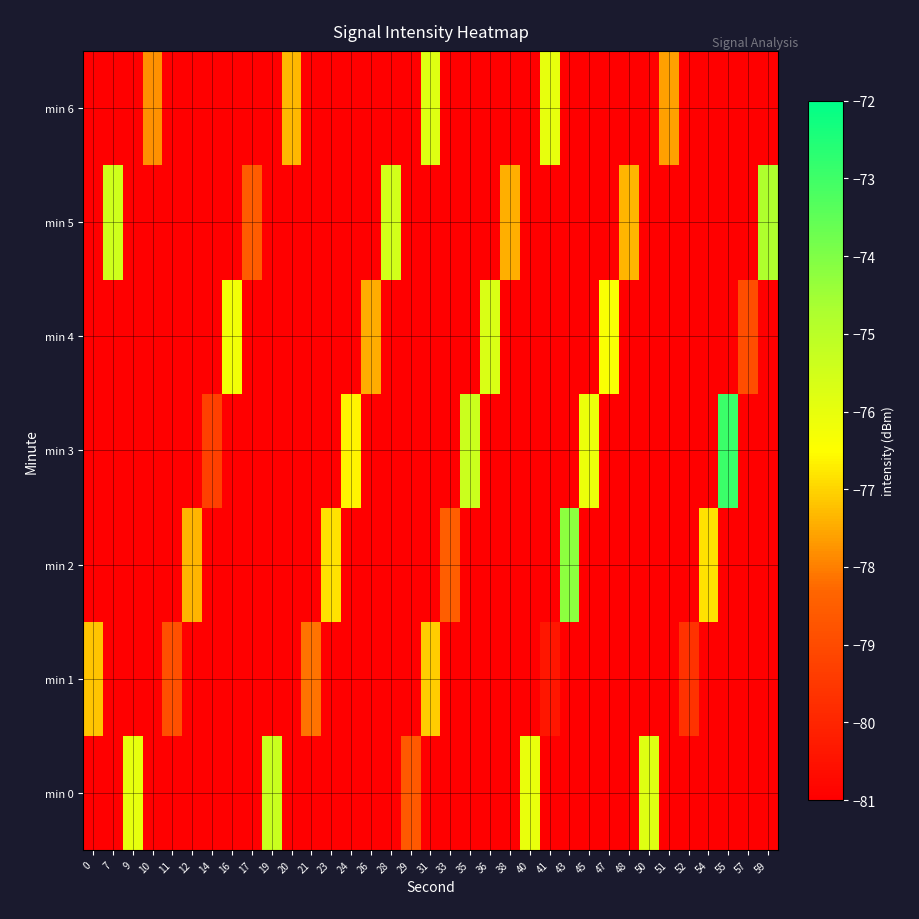

Reading left to right, transcribe all the data shown in this chart.

min 0: 0=-81.0	7=-81.0	9=-76.0	10=-81.0	11=-81.0	12=-81.0	14=-81.0	16=-81.0	17=-81.0	19=-75.3	20=-81.0	21=-81.0	23=-81.0	24=-81.0	26=-81.0	28=-81.0	29=-78.6	31=-81.0	33=-81.0	35=-81.0	36=-81.0	38=-81.0	40=-76.0	41=-81.0	43=-81.0	45=-81.0	47=-81.0	48=-81.0	50=-75.8	51=-81.0	52=-81.0	54=-81.0	55=-81.0	57=-81.0	59=-81.0
min 1: 0=-77.2	7=-81.0	9=-81.0	10=-81.0	11=-78.9	12=-81.0	14=-81.0	16=-81.0	17=-81.0	19=-81.0	20=-81.0	21=-78.2	23=-81.0	24=-81.0	26=-81.0	28=-81.0	29=-81.0	31=-77.1	33=-81.0	35=-81.0	36=-81.0	38=-81.0	40=-81.0	41=-80.4	43=-81.0	45=-81.0	47=-81.0	48=-81.0	50=-81.0	51=-81.0	52=-79.6	54=-81.0	55=-81.0	57=-81.0	59=-81.0
min 2: 0=-81.0	7=-81.0	9=-81.0	10=-81.0	11=-81.0	12=-77.4	14=-81.0	16=-81.0	17=-81.0	19=-81.0	20=-81.0	21=-81.0	23=-76.8	24=-81.0	26=-81.0	28=-81.0	29=-81.0	31=-81.0	33=-78.5	35=-81.0	36=-81.0	38=-81.0	40=-81.0	41=-81.0	43=-74.2	45=-81.0	47=-81.0	48=-81.0	50=-81.0	51=-81.0	52=-81.0	54=-76.8	55=-81.0	57=-81.0	59=-81.0
min 3: 0=-81.0	7=-81.0	9=-81.0	10=-81.0	11=-81.0	12=-81.0	14=-79.3	16=-81.0	17=-81.0	19=-81.0	20=-81.0	21=-81.0	23=-81.0	24=-76.6	26=-81.0	28=-81.0	29=-81.0	31=-81.0	33=-81.0	35=-75.3	36=-81.0	38=-81.0	40=-81.0	41=-81.0	43=-81.0	45=-76.1	47=-81.0	48=-81.0	50=-81.0	51=-81.0	52=-81.0	54=-81.0	55=-72.9	57=-81.0	59=-81.0
min 4: 0=-81.0	7=-81.0	9=-81.0	10=-81.0	11=-81.0	12=-81.0	14=-81.0	16=-76.2	17=-81.0	19=-81.0	20=-81.0	21=-81.0	23=-81.0	24=-81.0	26=-77.5	28=-81.0	29=-81.0	31=-81.0	33=-81.0	35=-81.0	36=-75.7	38=-81.0	40=-81.0	41=-81.0	43=-81.0	45=-81.0	47=-76.4	48=-81.0	50=-81.0	51=-81.0	52=-81.0	54=-81.0	55=-81.0	57=-78.9	59=-81.0
min 5: 0=-81.0	7=-75.5	9=-81.0	10=-81.0	11=-81.0	12=-81.0	14=-81.0	16=-81.0	17=-78.5	19=-81.0	20=-81.0	21=-81.0	23=-81.0	24=-81.0	26=-81.0	28=-75.5	29=-81.0	31=-81.0	33=-81.0	35=-81.0	36=-81.0	38=-77.4	40=-81.0	41=-81.0	43=-81.0	45=-81.0	47=-81.0	48=-77.3	50=-81.0	51=-81.0	52=-81.0	54=-81.0	55=-81.0	57=-81.0	59=-74.8
min 6: 0=-81.0	7=-81.0	9=-81.0	10=-77.8	11=-81.0	12=-81.0	14=-81.0	16=-81.0	17=-81.0	19=-81.0	20=-77.3	21=-81.0	23=-81.0	24=-81.0	26=-81.0	28=-81.0	29=-81.0	31=-75.8	33=-81.0	35=-81.0	36=-81.0	38=-81.0	40=-81.0	41=-76.0	43=-81.0	45=-81.0	47=-81.0	48=-81.0	50=-81.0	51=-77.6	52=-81.0	54=-81.0	55=-81.0	57=-81.0	59=-81.0